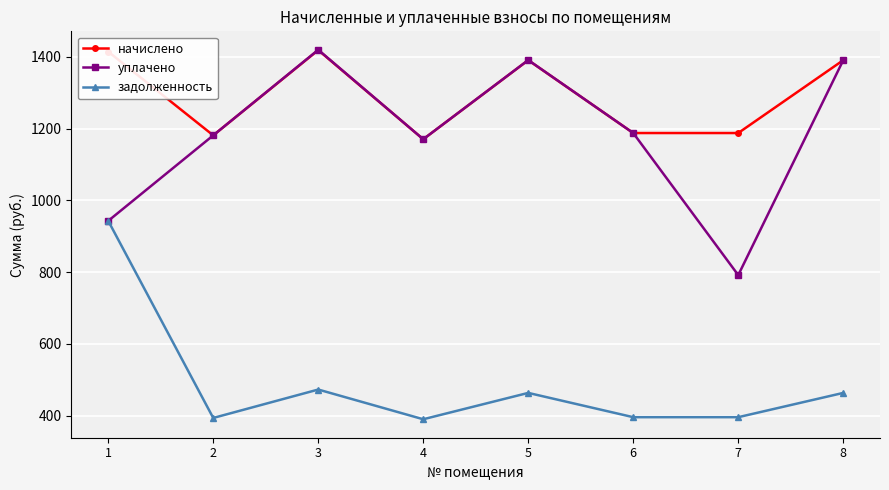

How many values in the уплачено series are below 1188?

4